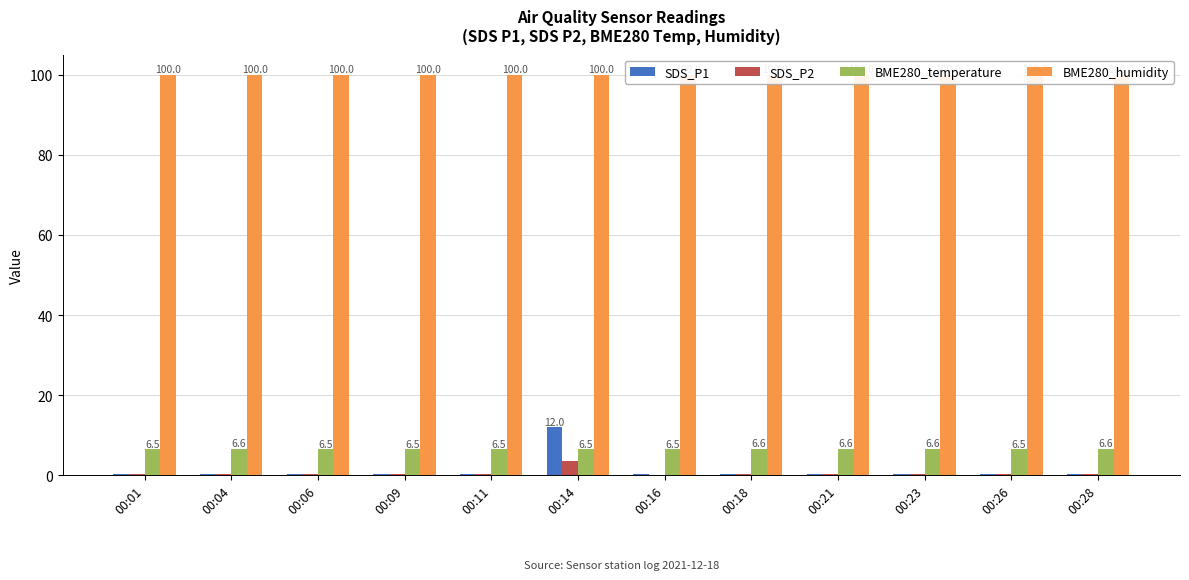

Is it true that SDS_P1 equals 0.6 at 00:11?

False